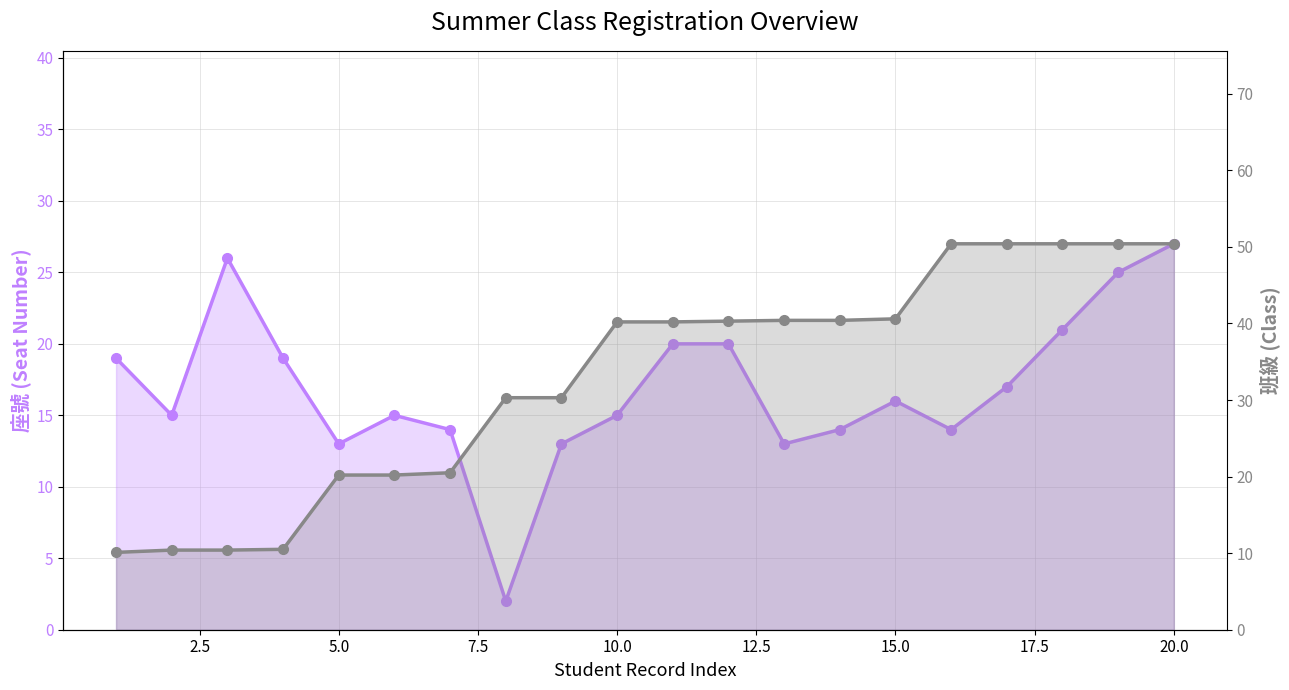

Which series has the largest total across all categories?

班級 (Class)